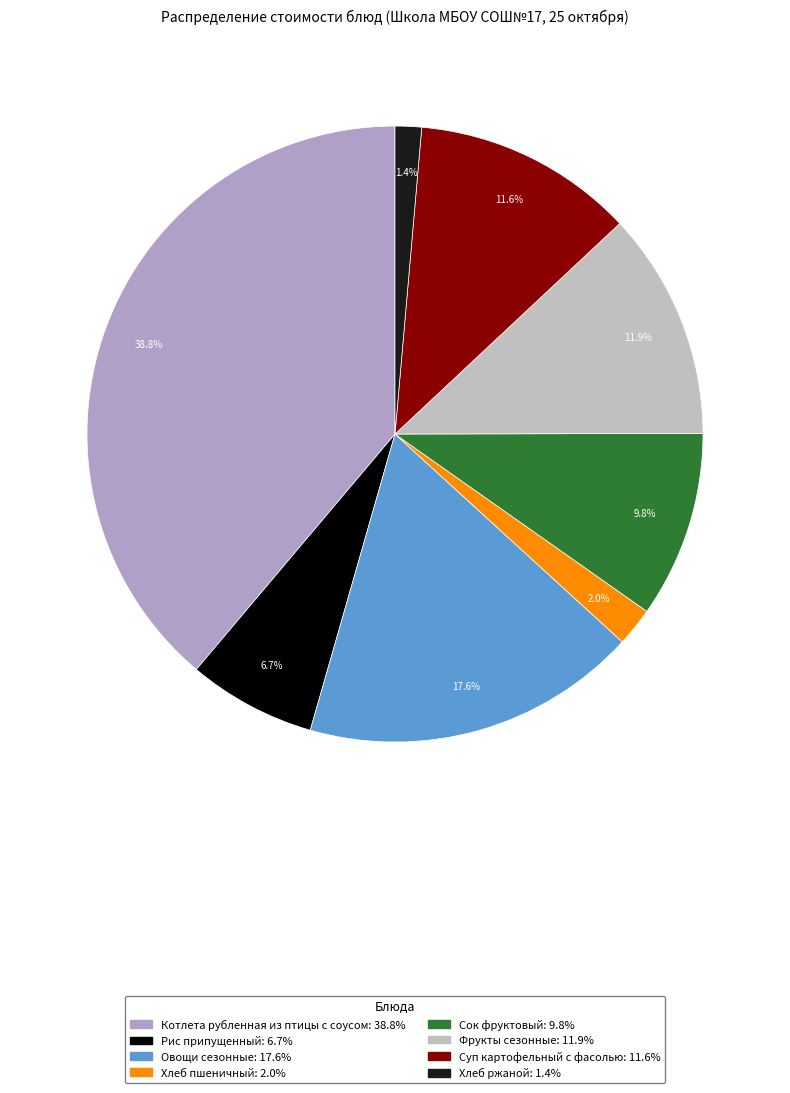

Is there any slice that represents more than half of the pie?

No